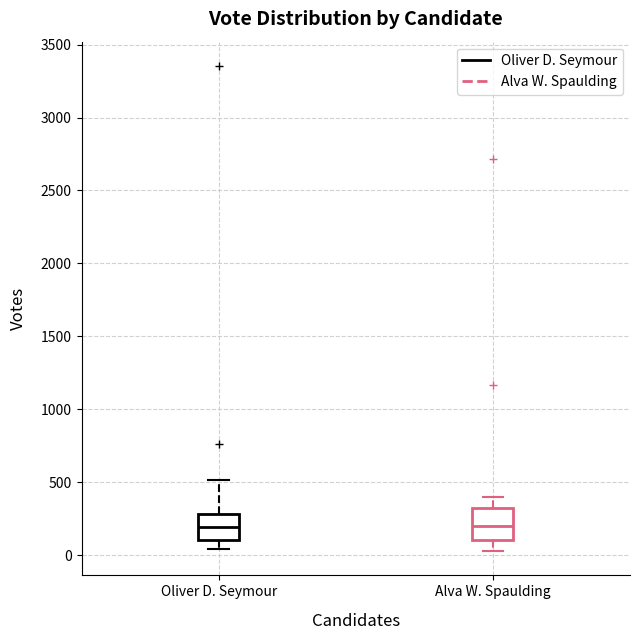

Reading left to right, read every box against the y-axis: the position of its median line, the range the box covers, and the ends of its whiskers. The values are not printed on the chart, so give them approximately, as read against the axis.

Oliver D. Seymour: median 200, box 100 to 300, whiskers 50 to 500
Alva W. Spaulding: median 200, box 100 to 350, whiskers 50 to 400